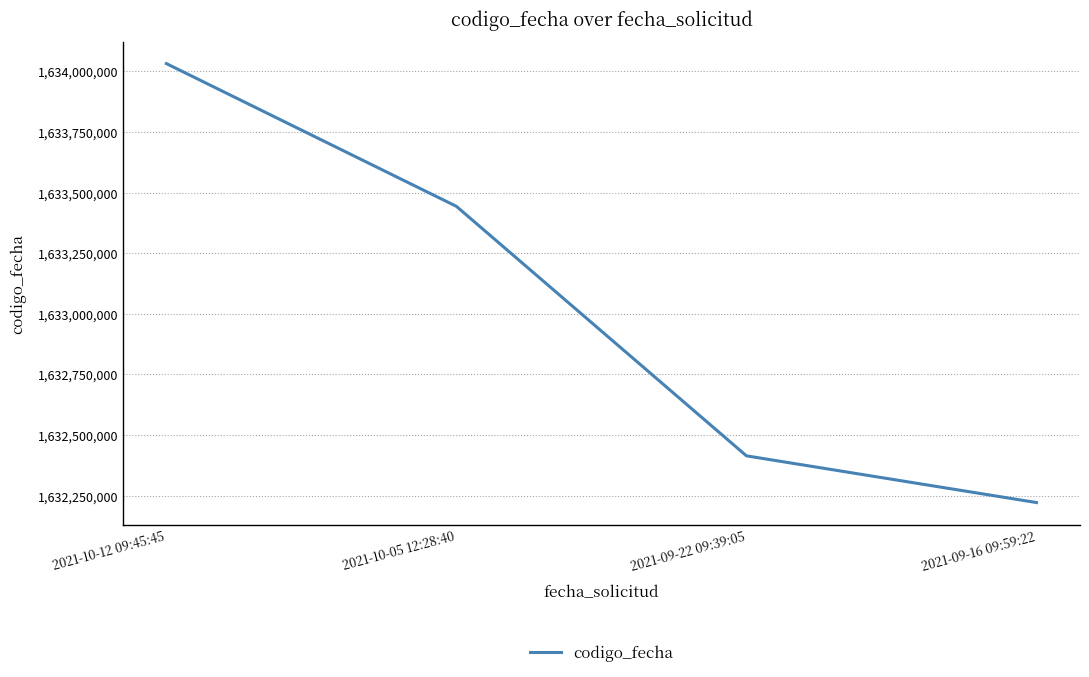

Rank the categories by value from highest to lowest.

2021-10-12 09:45:45, 2021-10-05 12:28:40, 2021-09-22 09:39:05, 2021-09-16 09:59:22